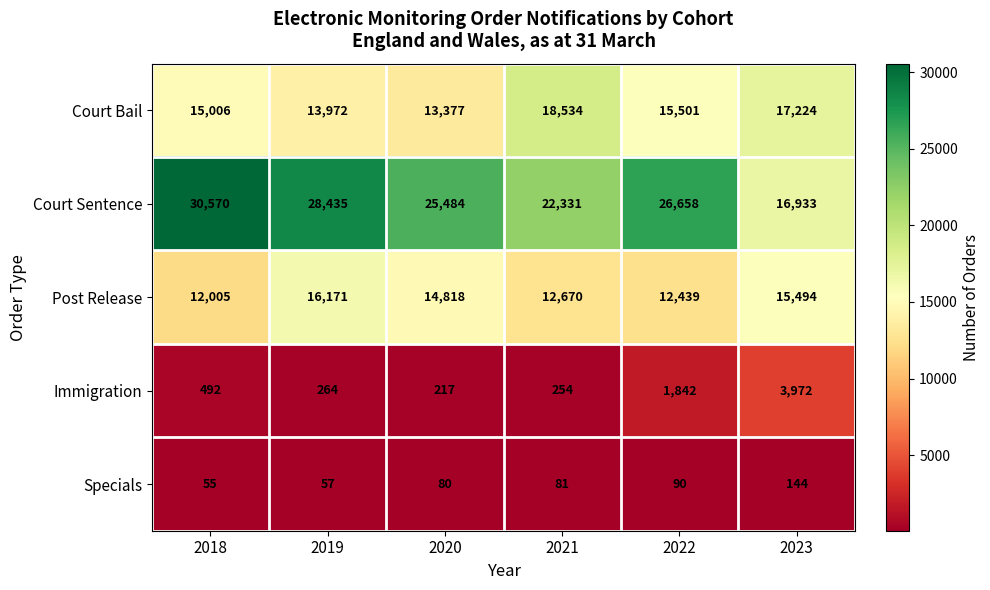

At which label is Post Release closest to 14088?

2020